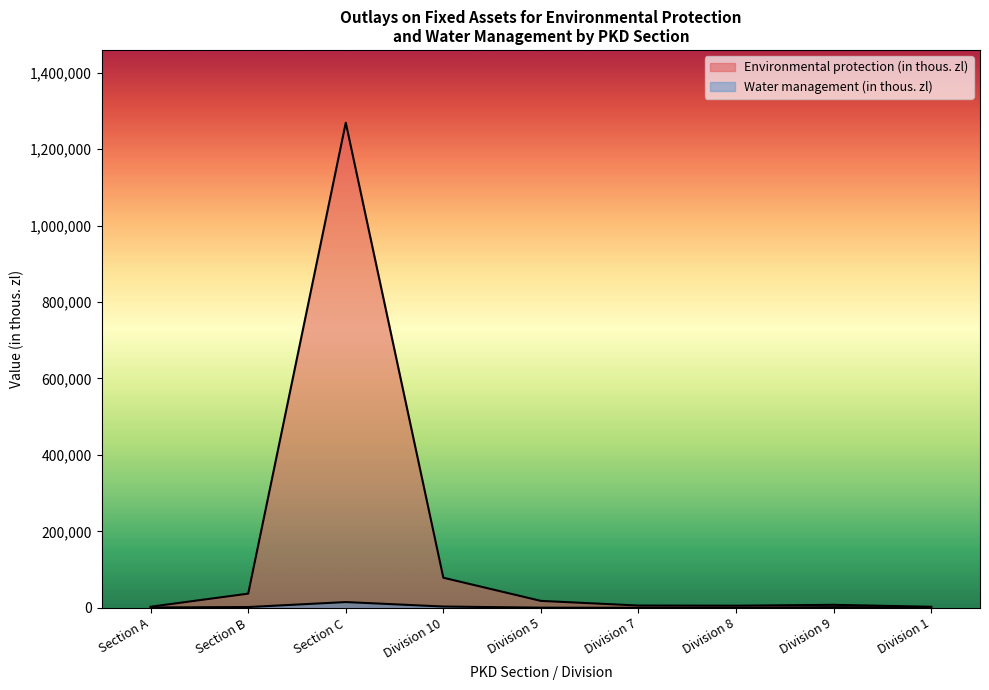

At which category is the sum across all series the highest?

Section C